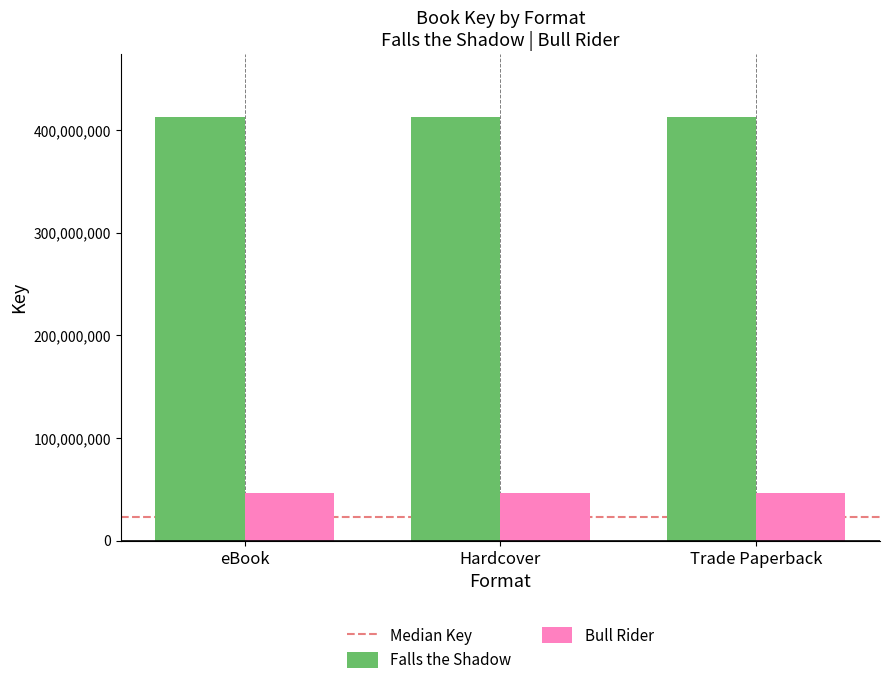

True or false: Bull Rider has a value of 16550731 at eBook.

False